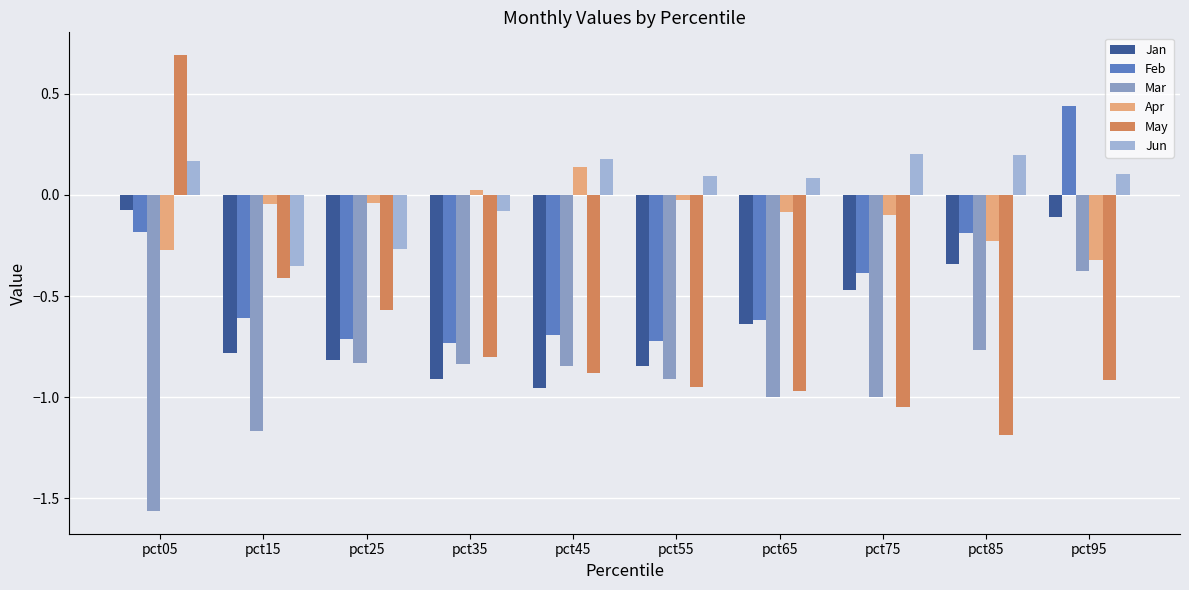

At pct15, list the series in order from smallest to largest.

Mar, Jan, Feb, May, Jun, Apr